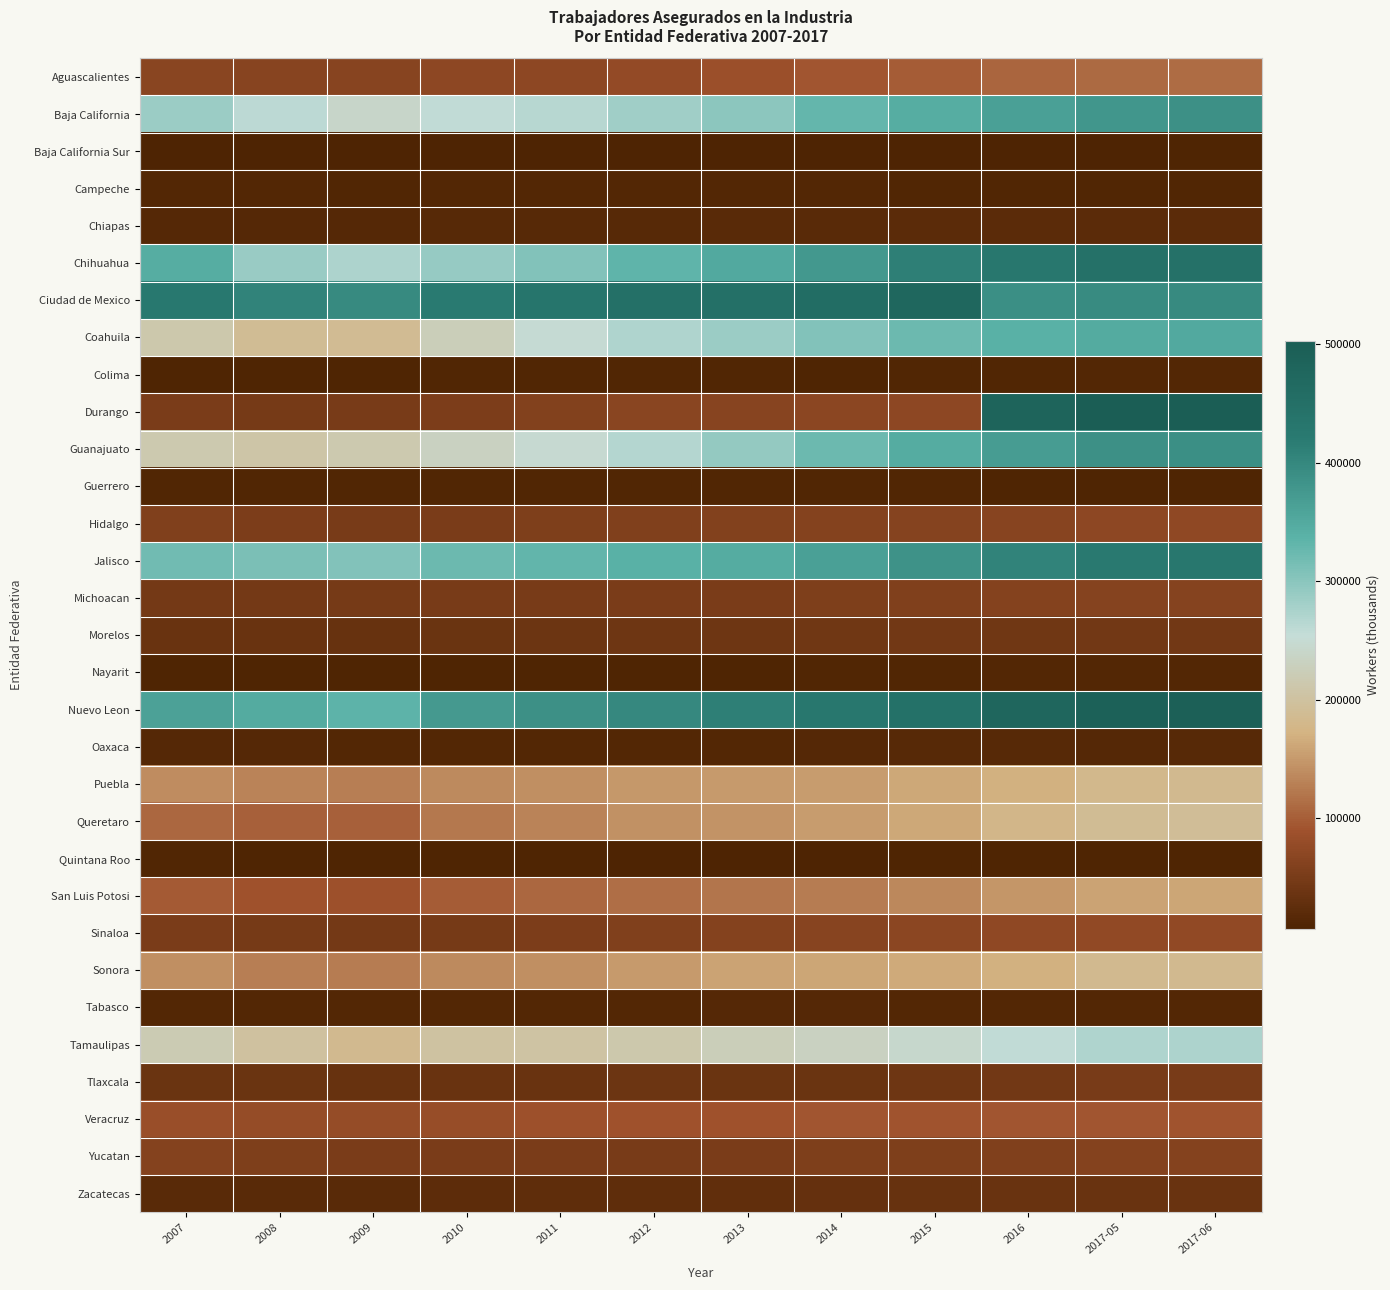

Reading right to left, extract all data points from this chart.

Aguascalientes: 2017-06=111505	2017-05=110787	2016=106075	2015=98221	2014=92265	2013=85671	2012=76521	2011=71064	2010=70546	2009=64620	2008=66173	2007=67581
Baja California: 2017-06=386432	2017-05=379420	2016=364775	2015=343806	2014=329822	2013=298877	2012=282335	2011=266035	2010=257309	2009=240447	2008=260645	2007=285984
Baja California Sur: 2017-06=8547	2017-05=8398	2016=8195	2015=7735	2014=6744	2013=7017	2012=6589	2011=6625	2010=6464	2009=6672	2008=7254	2007=7353
Campeche: 2017-06=11573	2017-05=11473	2016=11618	2015=12156	2014=13206	2013=12792	2012=12911	2011=13429	2010=13389	2009=12126	2008=12583	2007=14015
Chiapas: 2017-06=20627	2017-05=21034	2016=20439	2015=20201	2014=19705	2013=20022	2012=17541	2011=16841	2010=16450	2009=15768	2008=14650	2007=14376
Chihuahua: 2017-06=445267	2017-05=444950	2016=428206	2015=411688	2014=374981	2013=349644	2012=333323	2011=306153	2010=291326	2009=272611	2008=289309	2007=345315
Ciudad de Mexico: 2017-06=397038	2017-05=394418	2016=389343	2015=474856	2014=458186	2013=449432	2012=449137	2011=434850	2010=420409	2009=396952	2008=406488	2007=426551
Coahuila: 2017-06=350298	2017-05=347789	2016=337892	2015=322753	2014=305548	2013=287215	2012=271813	2011=249636	2010=224945	2009=187732	2008=190044	2007=213497
Colima: 2017-06=12967	2017-05=12380	2016=11780	2015=10668	2014=10107	2013=11225	2012=11159	2011=11100	2010=10542	2009=10062	2008=9738	2007=9875
Durango: 2017-06=502567	2017-05=498886	2016=481681	2015=71402	2014=69046	2013=65578	2012=66881	2011=59073	2010=53126	2009=49215	2008=48500	2007=52248
Guanajuato: 2017-06=389938	2017-05=387000	2016=369091	2015=346054	2014=322817	2013=291634	2012=267124	2011=247293	2010=231605	2009=214781	2008=206913	2007=215393
Guerrero: 2017-06=9733	2017-05=10118	2016=10266	2015=10625	2014=10859	2013=10997	2012=10981	2011=10482	2010=10462	2009=10612	2008=10441	2007=10859
Hidalgo: 2017-06=72661	2017-05=71848	2016=66088	2015=64490	2014=62318	2013=60141	2012=57271	2011=56431	2010=52045	2009=49754	2008=53756	2007=57139
Jalisco: 2017-06=428116	2017-05=424391	2016=407270	2015=385457	2014=363344	2013=347298	2012=338376	2011=330689	2010=323434	2009=305091	2008=311234	2007=320072
Michoacan: 2017-06=63935	2017-05=63289	2016=61157	2015=58565	2014=55799	2013=52725	2012=51804	2011=50735	2010=49989	2009=48243	2008=46110	2007=46616
Morelos: 2017-06=44226	2017-05=44025	2016=43282	2015=43455	2014=42648	2013=41187	2012=39830	2011=37615	2010=35893	2009=32417	2008=33755	2007=35166
Nayarit: 2017-06=13973	2017-05=13780	2016=12789	2015=11362	2014=11404	2013=10184	2012=9482	2011=8980	2010=8895	2009=8478	2008=8523	2007=8906
Nuevo Leon: 2017-06=495938	2017-05=492194	2016=476270	2015=446863	2014=429145	2013=412570	2012=399409	2011=387870	2010=374488	2009=335039	2008=348933	2007=361209
Oaxaca: 2017-06=16317	2017-05=16140	2016=16419	2015=16870	2014=14600	2013=13879	2012=13607	2011=13732	2010=13621	2009=13972	2008=14381	2007=15203
Puebla: 2017-06=183601	2017-05=182723	2016=169497	2015=163338	2014=152425	2013=150161	2012=148259	2011=140872	2010=136440	2009=128081	2008=131817	2007=138888
Queretaro: 2017-06=191607	2017-05=189808	2016=177671	2015=162755	2014=153337	2013=145125	2012=142400	2011=131334	2010=122408	2009=103279	2008=101806	2007=107560
Quintana Roo: 2017-06=9643	2017-05=9615	2016=9921	2015=8560	2014=7633	2013=7240	2012=7802	2011=9511	2010=9427	2009=9749	2008=10194	2007=10351
San Luis Potosi: 2017-06=159568	2017-05=159424	2016=147423	2015=135892	2014=126528	2013=120542	2012=114226	2011=108195	2010=98286	2009=86878	2008=89570	2007=96355
Sinaloa: 2017-06=76018	2017-05=74801	2016=74163	2015=69432	2014=64735	2013=62154	2012=57920	2011=54454	2010=48791	2009=46908	2008=48543	2007=52028
Sonora: 2017-06=184487	2017-05=182845	2016=171054	2015=164745	2014=160813	2013=158913	2012=151509	2011=141682	2010=137141	2009=125193	2008=126853	2007=141128
Tabasco: 2017-06=12392	2017-05=12537	2016=12778	2015=13626	2014=14261	2013=14413	2012=13648	2011=13665	2010=13312	2009=12952	2008=13570	2007=12986
Tamaulipas: 2017-06=272813	2017-05=270046	2016=257647	2015=243713	2014=231620	2013=223668	2012=213410	2011=202736	2010=200747	2009=184330	2008=198502	2007=218079
Tlaxcala: 2017-06=49598	2017-05=49183	2016=44786	2015=40957	2014=37433	2013=36327	2012=37900	2011=34959	2010=35140	2009=32226	2008=35846	2007=37130
Veracruz: 2017-06=90425	2017-05=92971	2016=92000	2015=90648	2014=92250	2013=89746	2012=88447	2011=86596	2010=81364	2009=78935	2008=78285	2007=82091
Yucatan: 2017-06=61618	2017-05=60744	2016=58408	2015=56049	2014=55278	2013=52364	2012=50727	2011=51126	2010=51835	2009=51138	2008=55899	2007=61504
Zacatecas: 2017-06=34754	2017-05=34586	2016=34311	2015=32967	2014=31365	2013=26856	2012=24866	2011=24522	2010=23023	2009=18711	2008=19065	2007=18340